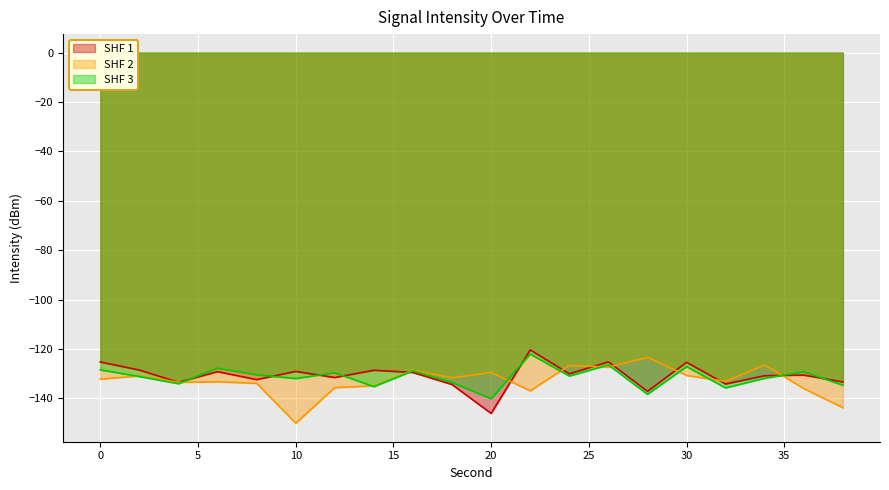

Rank the series by their maximum value, from lowest to highest.

SHF 2, SHF 3, SHF 1